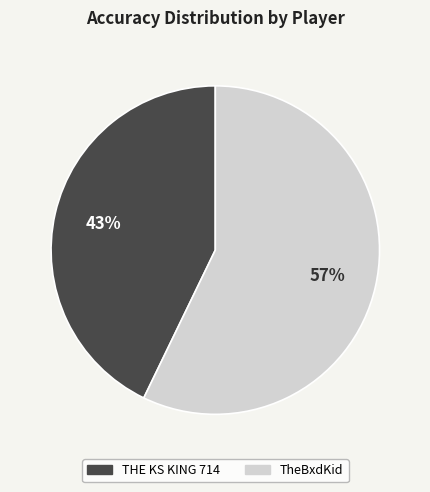

Which has a higher value, TheBxdKid or THE KS KING 714?

TheBxdKid